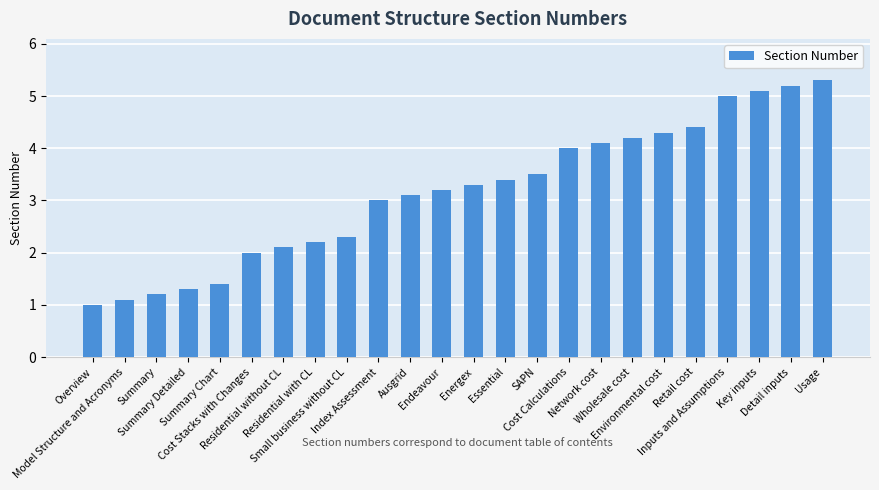

The chart shows a value of 7.0 at Retail cost. True or false?

False